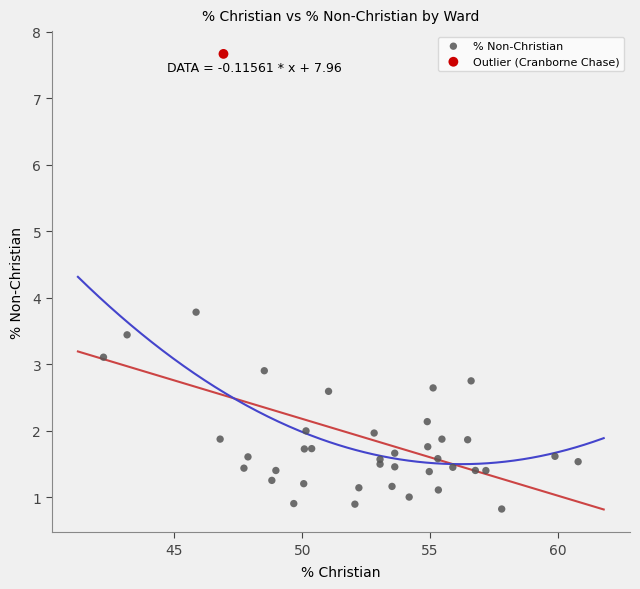

What are all the series names shown in the legend?

% Non-Christian, Outlier (Cranborne Chase)